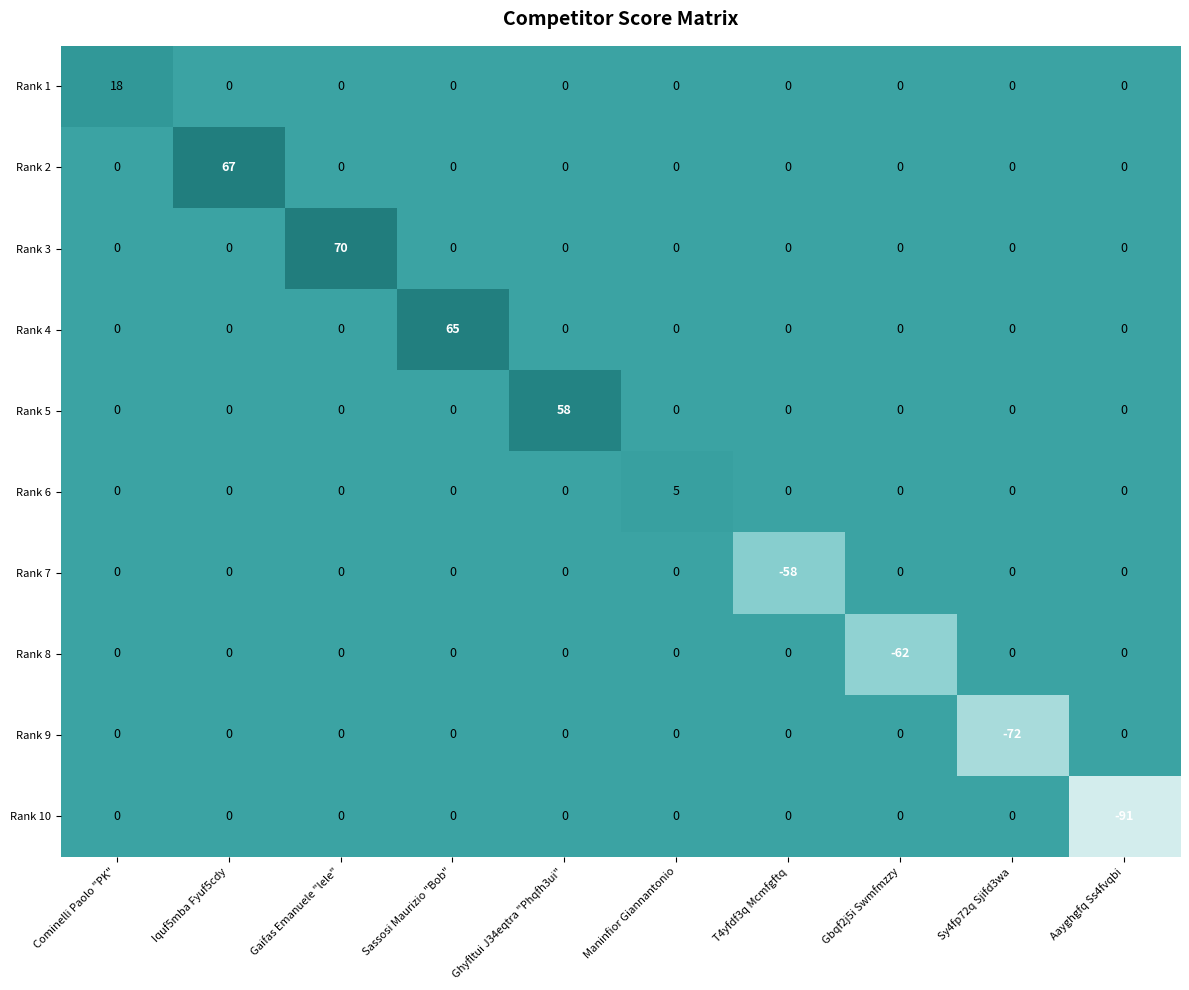

What is the difference between the maximum and minimum values in the Rank 10 series?

91